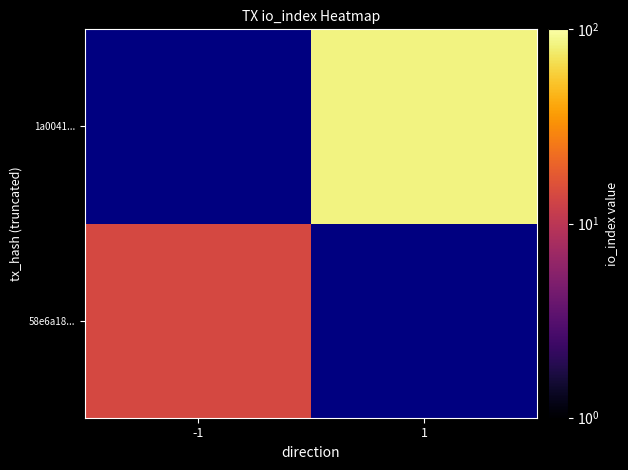

Count the number of data series in this chart.

2